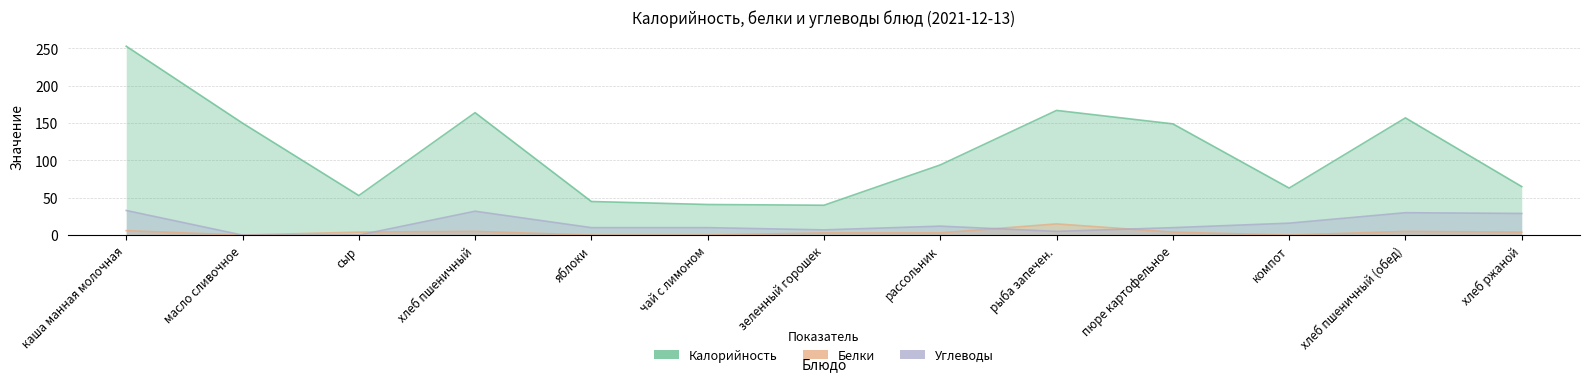

Which series has the largest total across all categories?

Калорийность